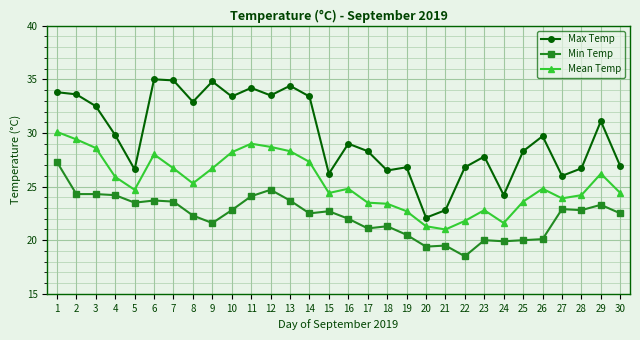

The Min Temp series shows 28.9 at 18. True or false?

False